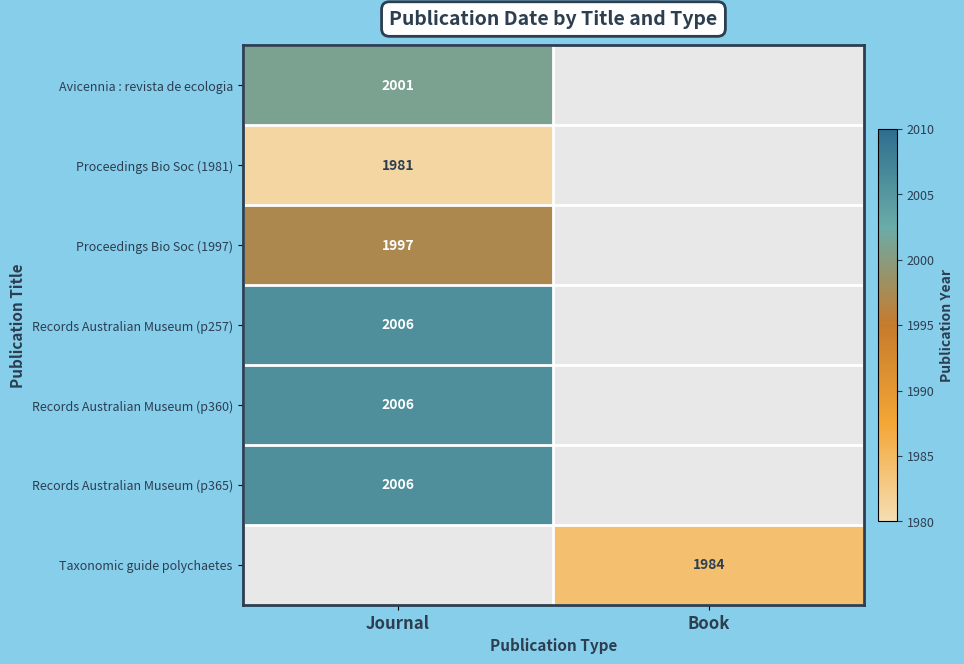

At how many categories does at least one series exceed 1998?

1